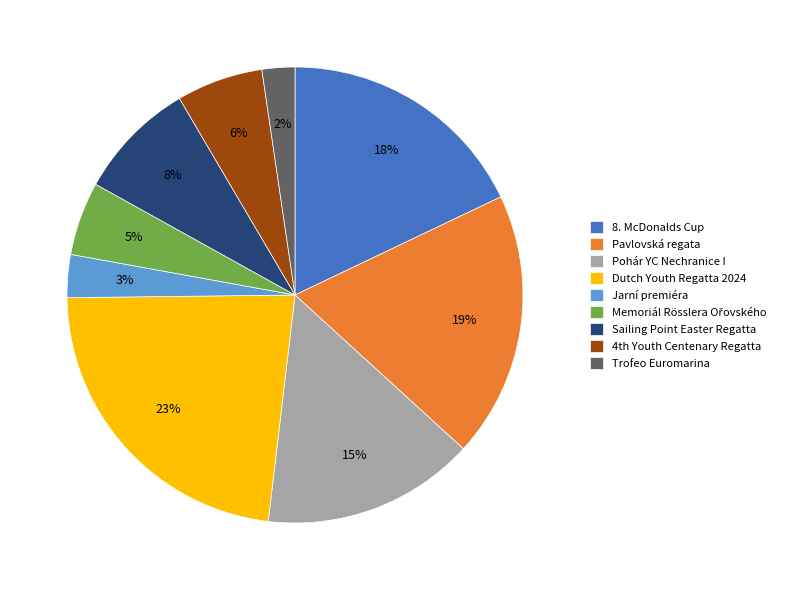

True or false: 8. McDonalds Cup accounts for 18% of the total.

True